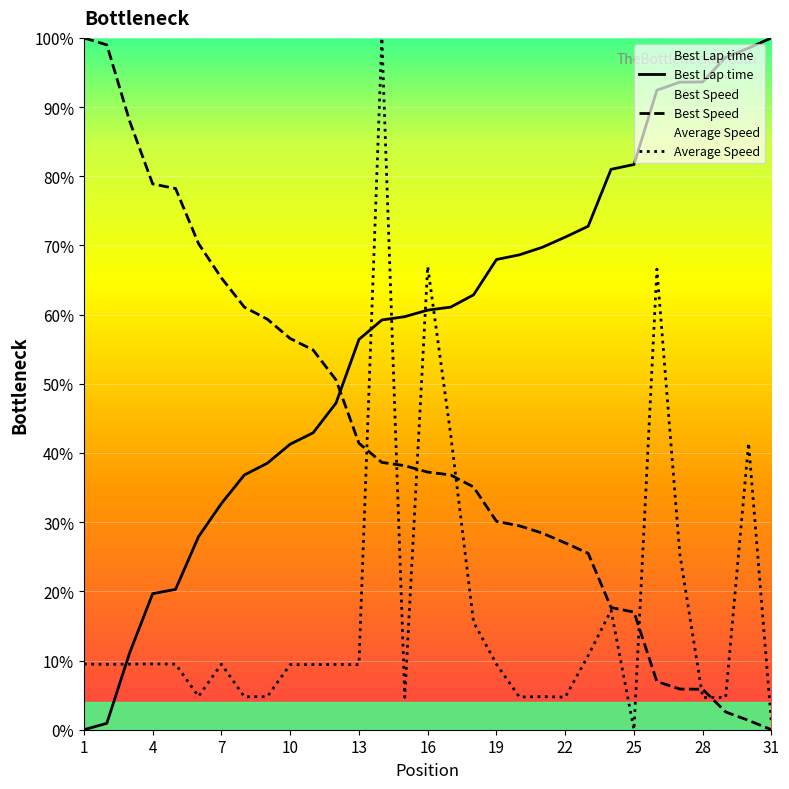

How many intersections are there between Best Speed and Best Lap time?

1